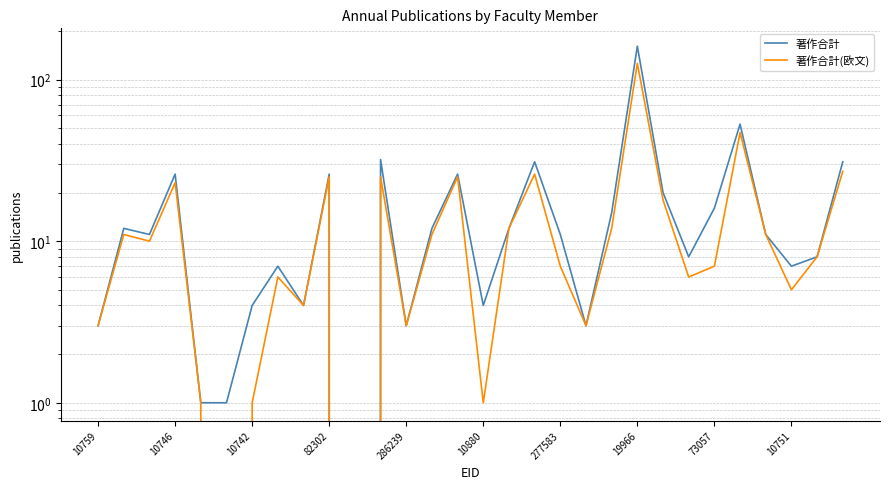

Which has a higher value, 16 or 12?

16